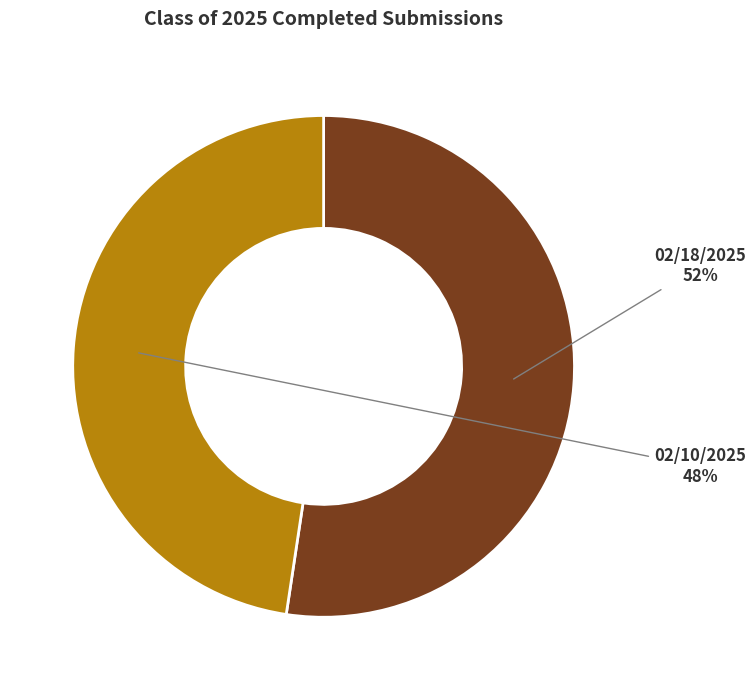

Is there a majority slice in this chart?

Yes